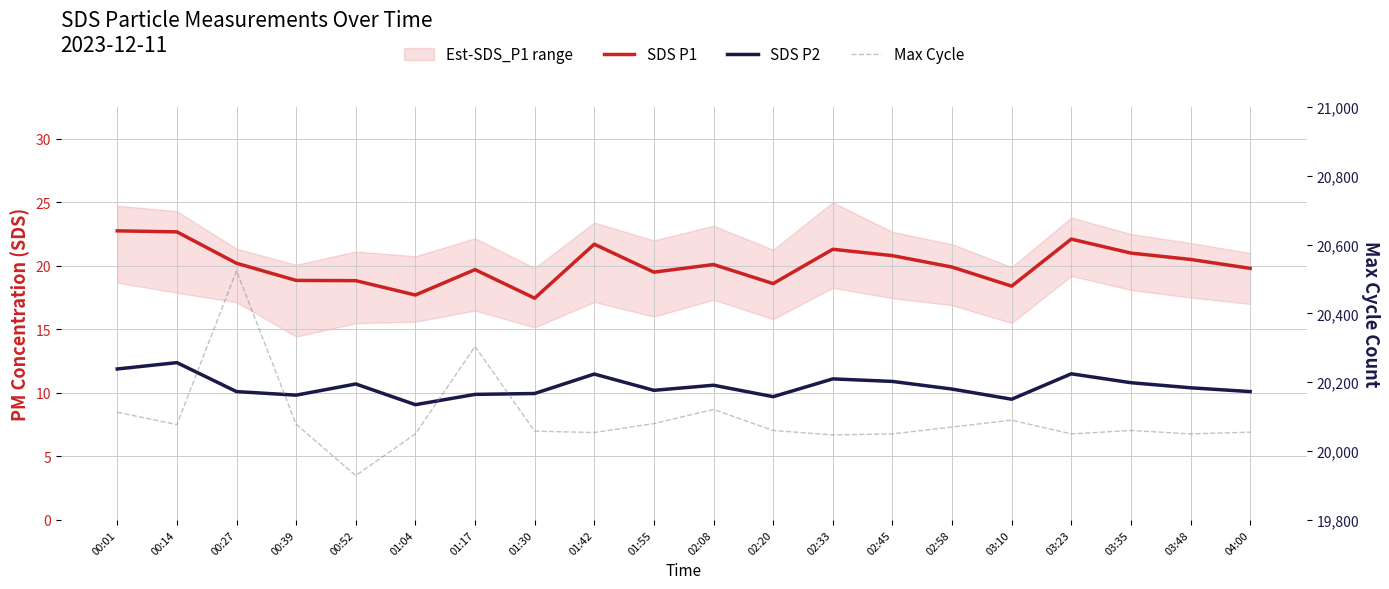

The value of Max Cycle at 03:48 is 29003.8. True or false?

False